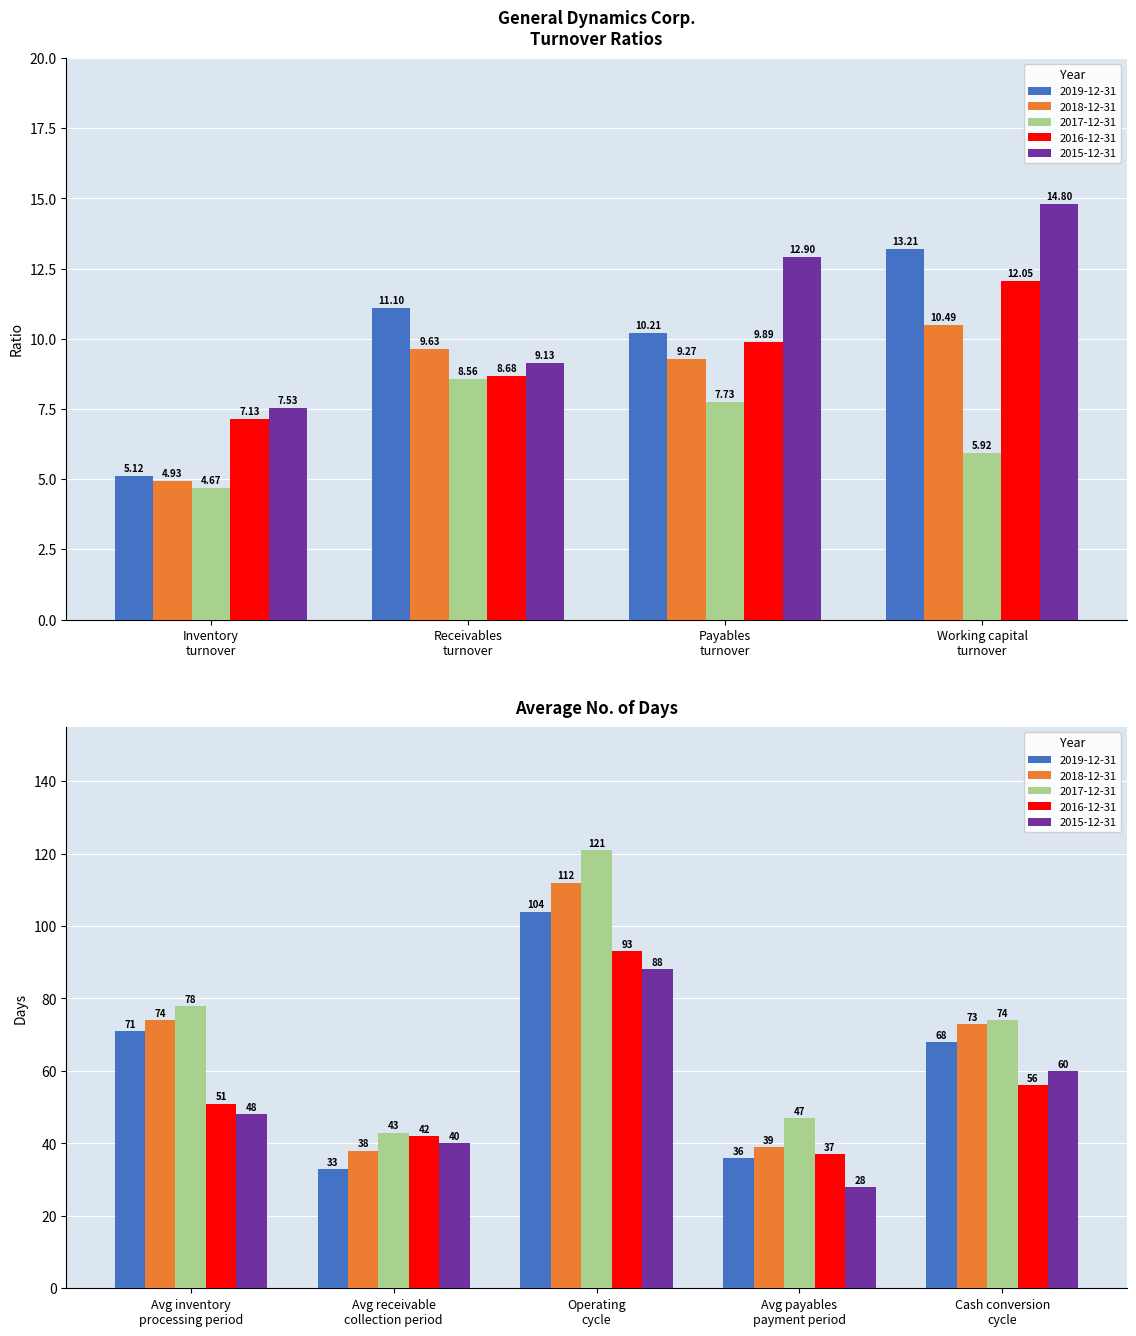

What position from the left is Inventory turnover?

1